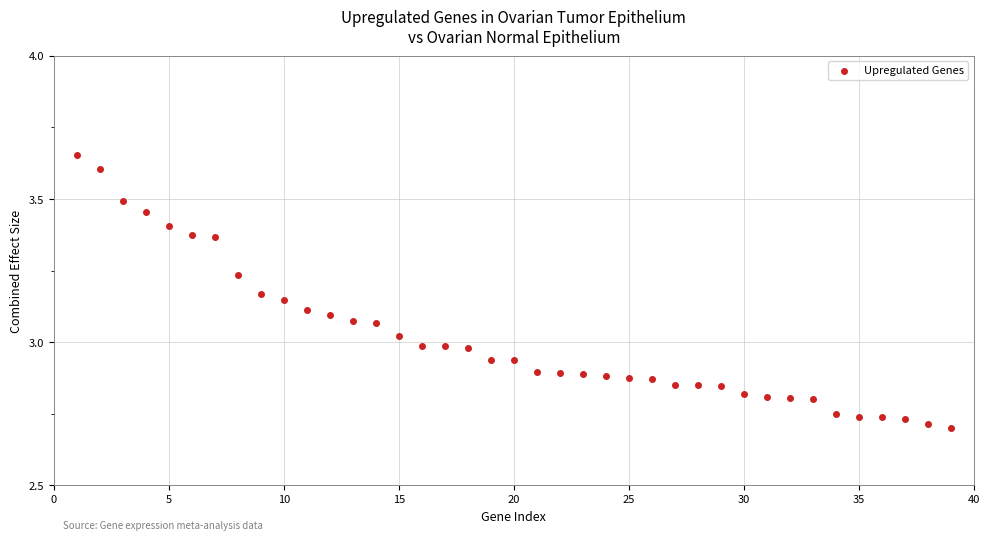

What is the range of X values (max minus min)?

38.0